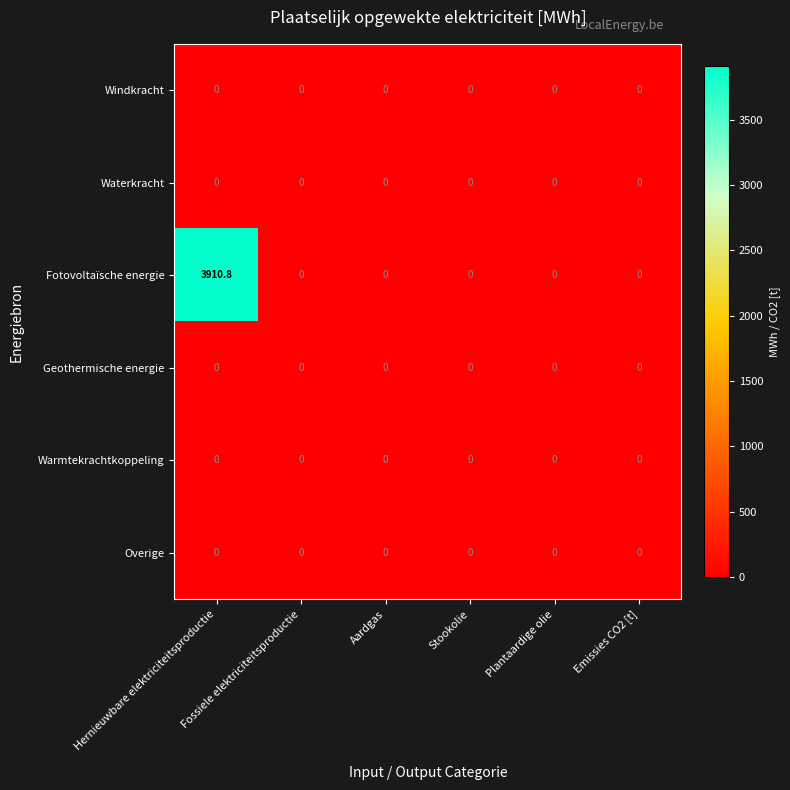

Which series has the largest range (max minus min)?

Fotovoltaïsche energie